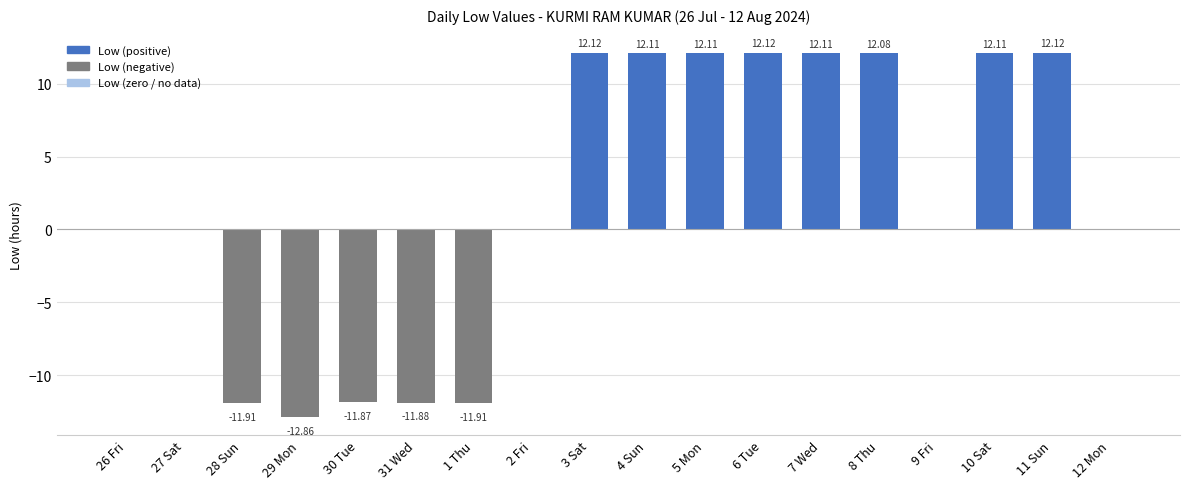

Which has a higher value, 5 Mon or 26 Fri?

5 Mon